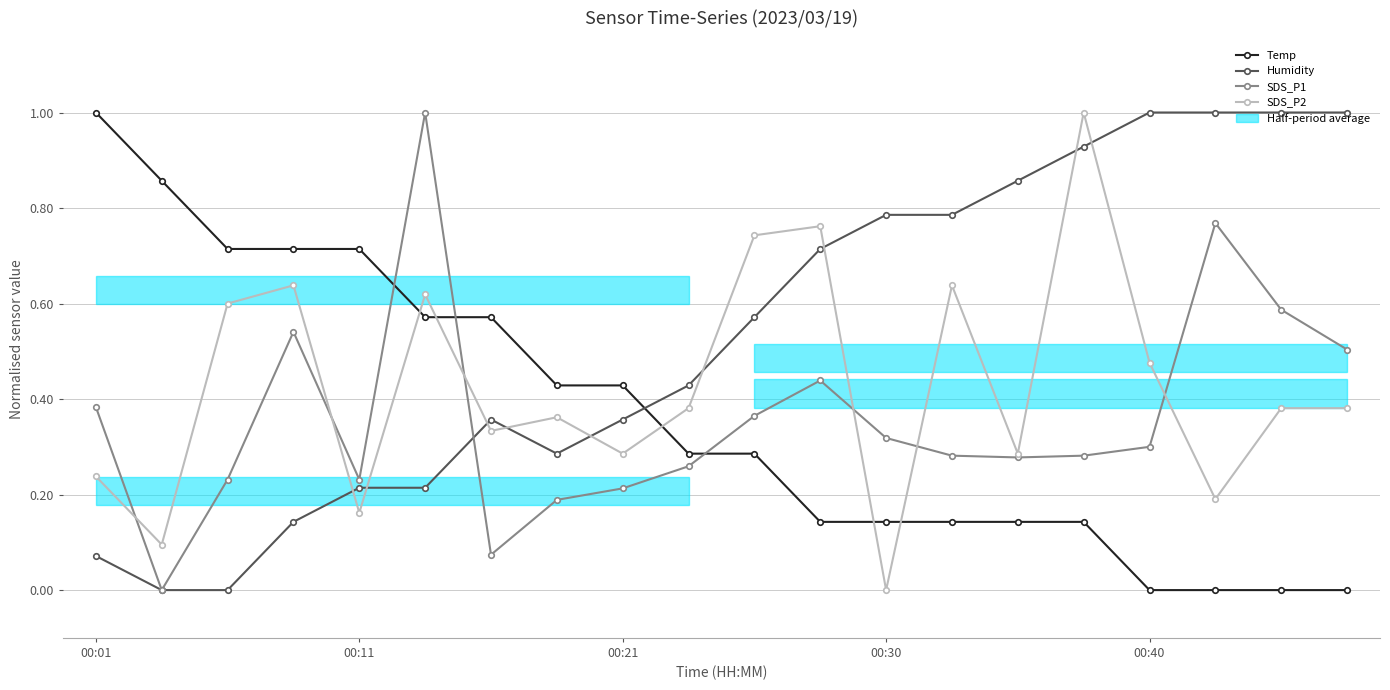

What is the maximum value for SDS_P2?

1.0